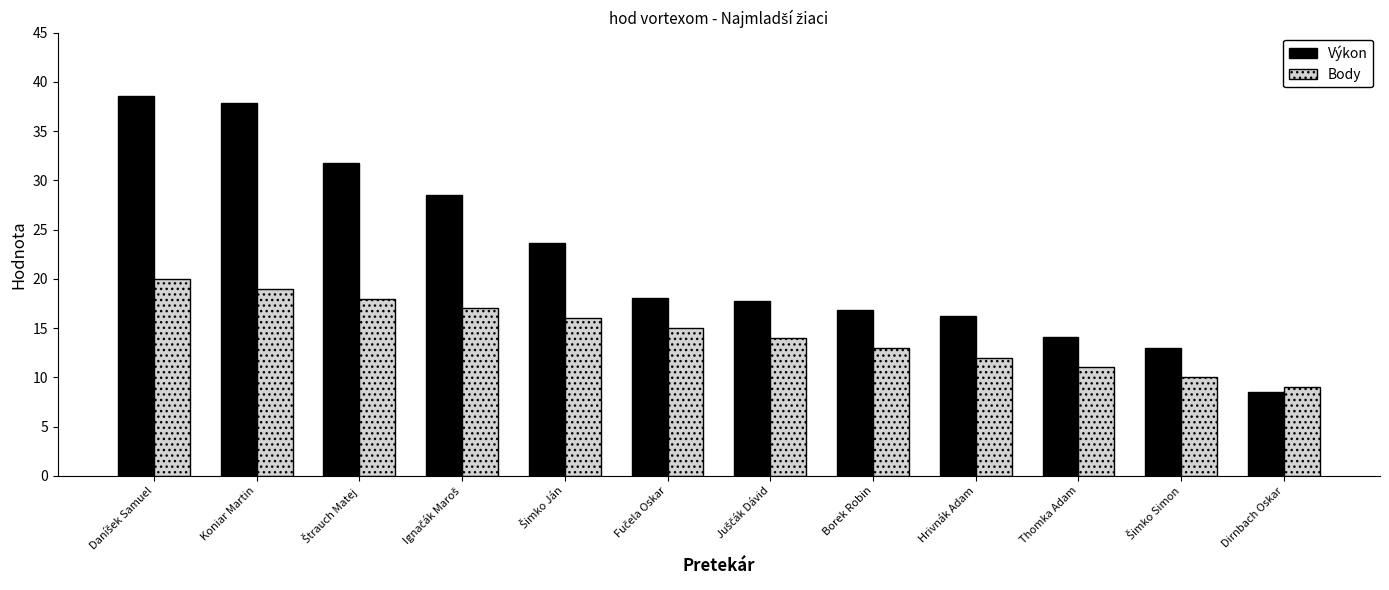

What is the approximate value of Body at Dirnbach Oskar?

9.0